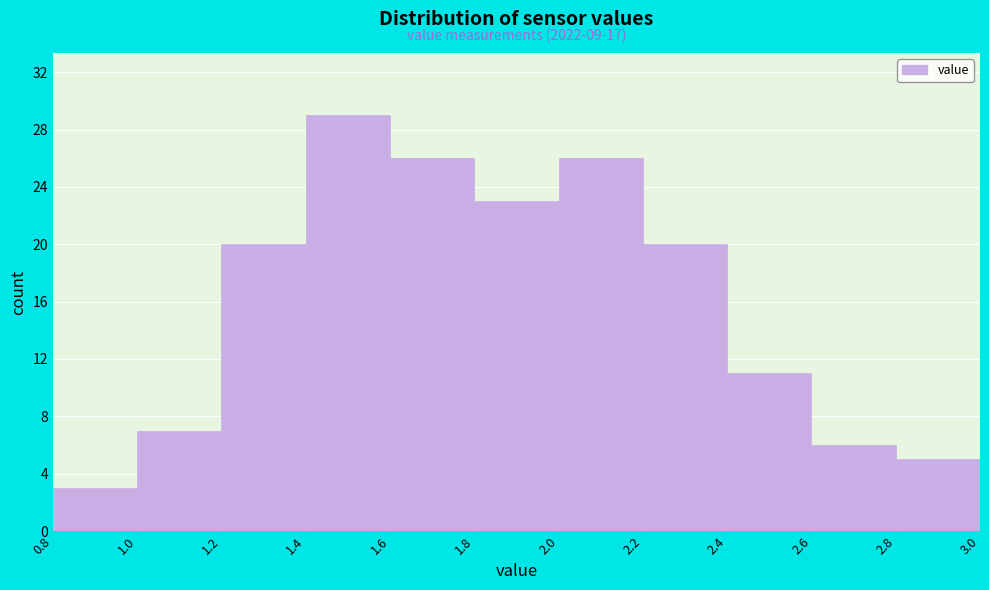

Which range on the x-axis has the tallest bar?

1.4 to 1.6